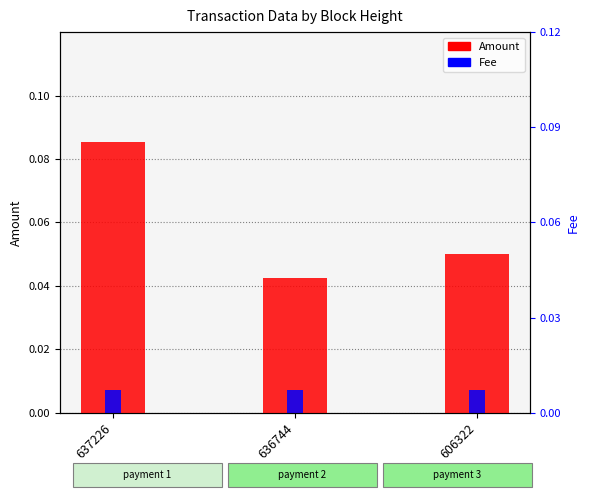

Rank the categories by Fee value from lowest to highest.

637226, 636744, 606322